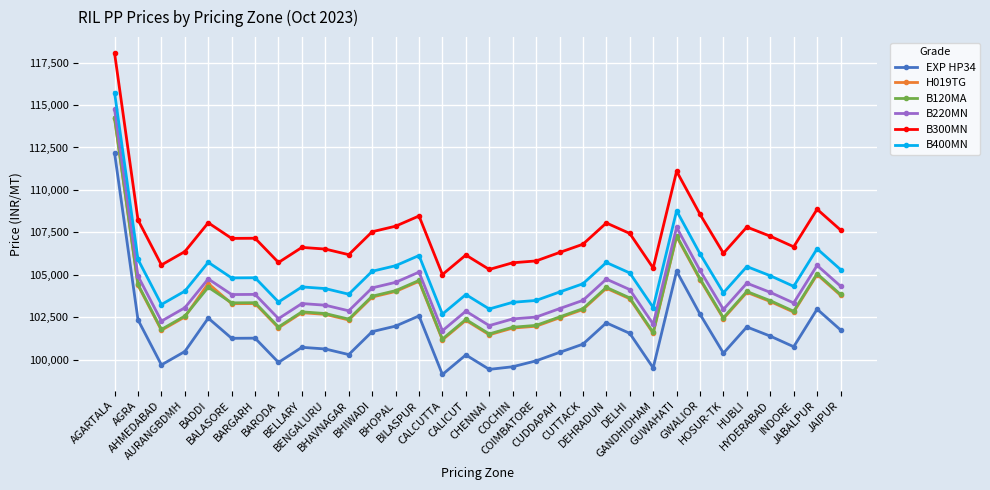

True or false: B400MN has more than 1 interior local peaks.

True